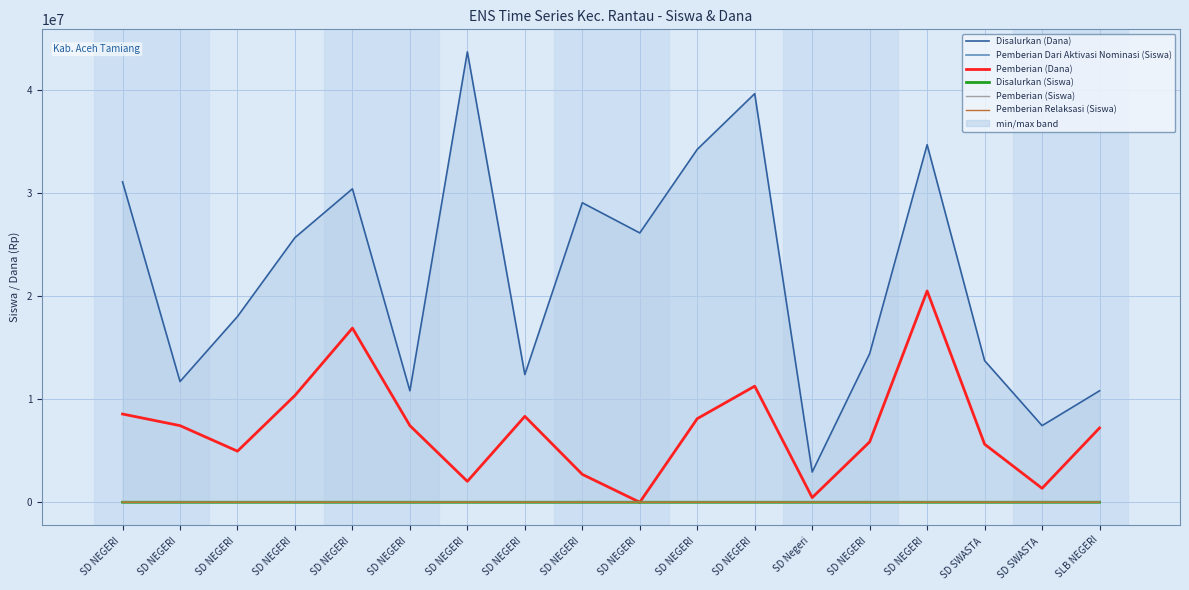

Reading left to right, list all the values displayed in this chart.

Disalurkan (Dana): 31050000	11700000	18000000	25650000	30375000	10800000	43650000	12375000	29025000	26100000	34200000	39600000	2925000	14400000	34650000	13725000	7425000	10800000
Pemberian Dari Aktivasi Nominasi (Siswa): 54	11	28	24	35	15	10	18	63	67	60	70	6	20	40	20	19	3
Pemberian (Dana): 8550000	7425000	4950000	10350000	16875000	7425000	2025000	8325000	2700000	0	8100000	11250000	450000	5850000	20475000	5625000	1350000	7200000
Disalurkan (Siswa): 73	29	40	66	76	32	106	37	70	67	79	95	8	36	86	33	22	29
Pemberian (Siswa): 19	18	11	23	39	17	5	19	6	0	19	25	1	14	46	13	3	19
Pemberian Relaksasi (Siswa): 0	0	1	19	2	0	91	0	1	0	0	0	1	2	0	0	0	7